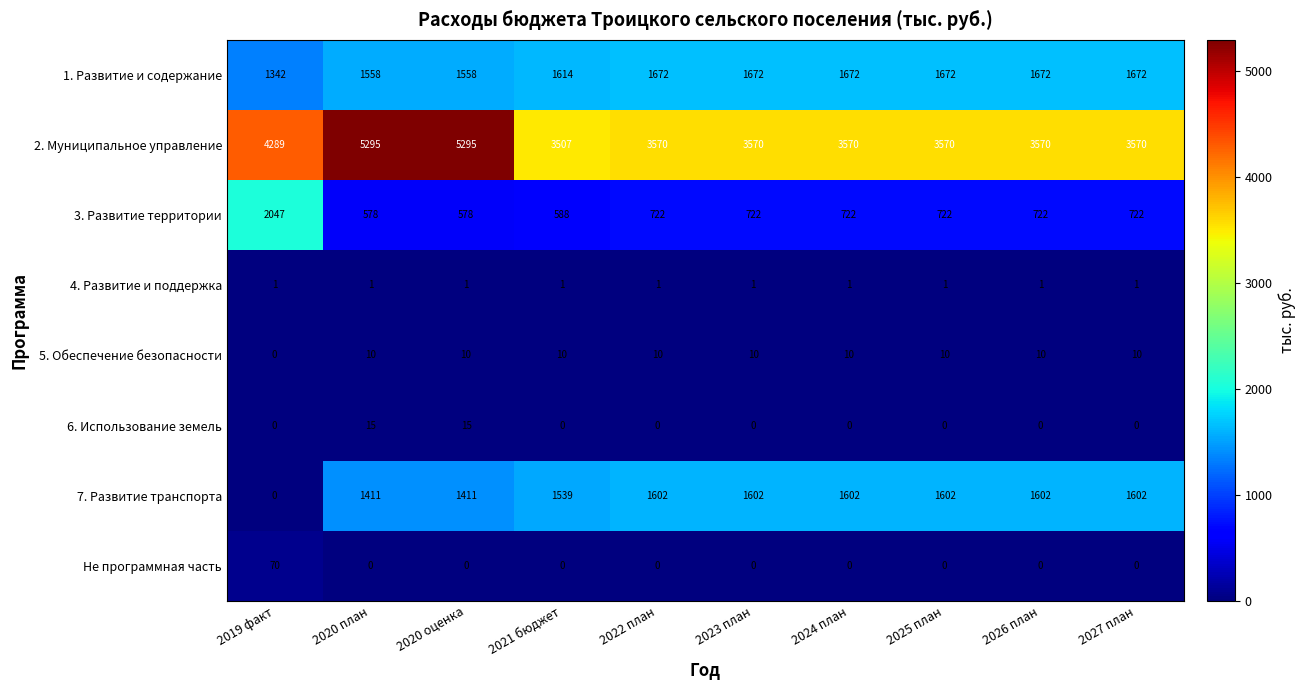

Is the value of 6. Использование земель at 2020 оценка greater than the value of 1. Развитие и содержание at 2027 план?

No